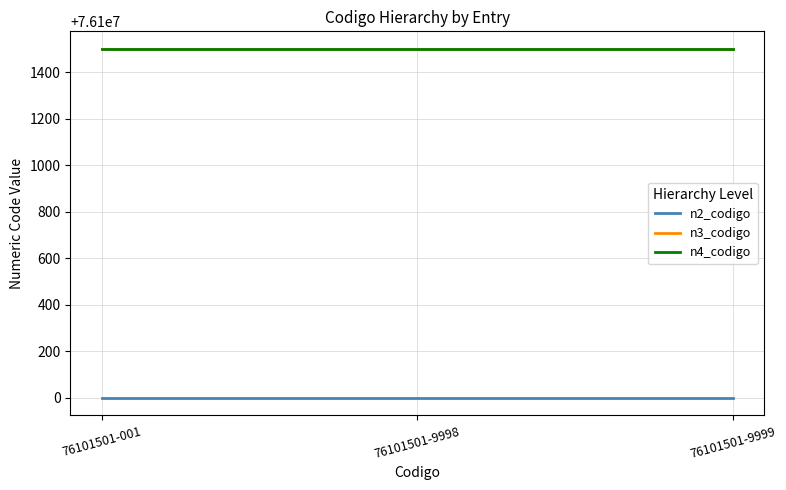

What is the lowest value of the n3_codigo series?

76101500